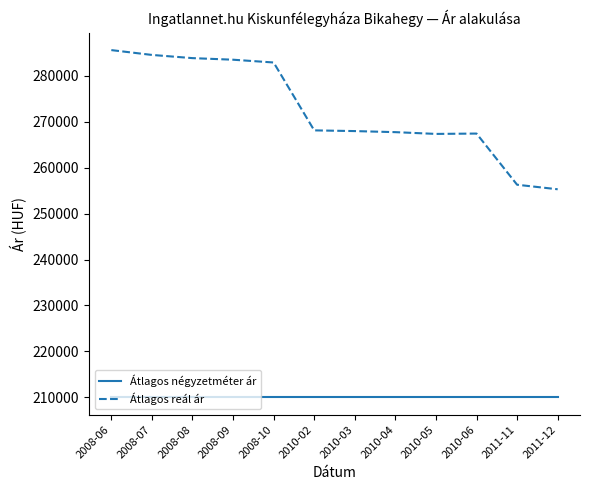

What is the highest value of the Átlagos négyzetméter ár series?

210000